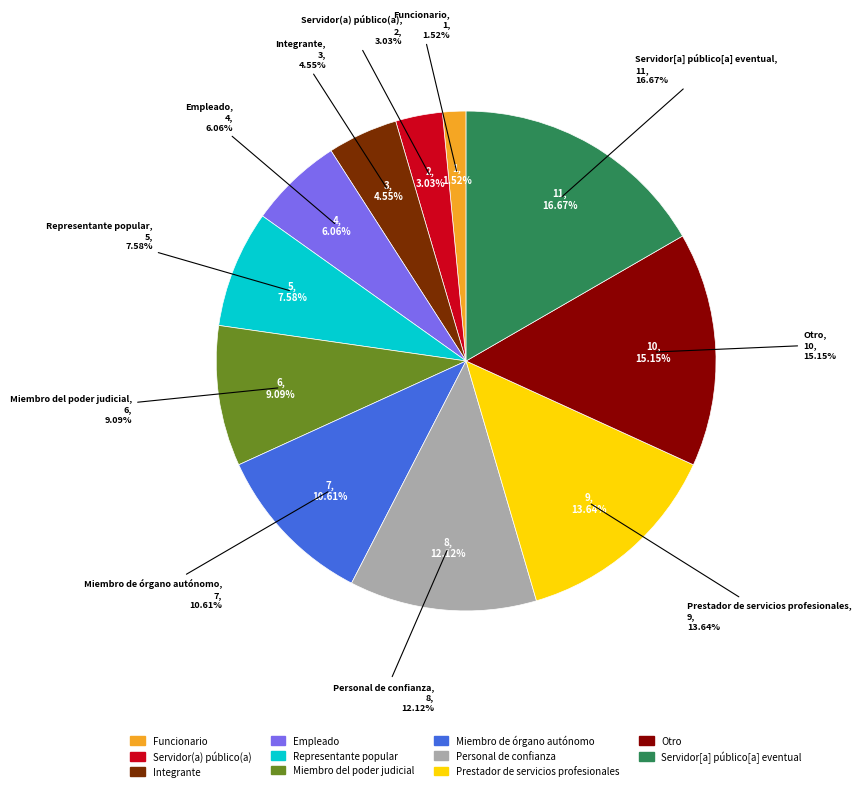

Between Representante popular and Miembro de órgano autónomo, which is larger?

Miembro de órgano autónomo